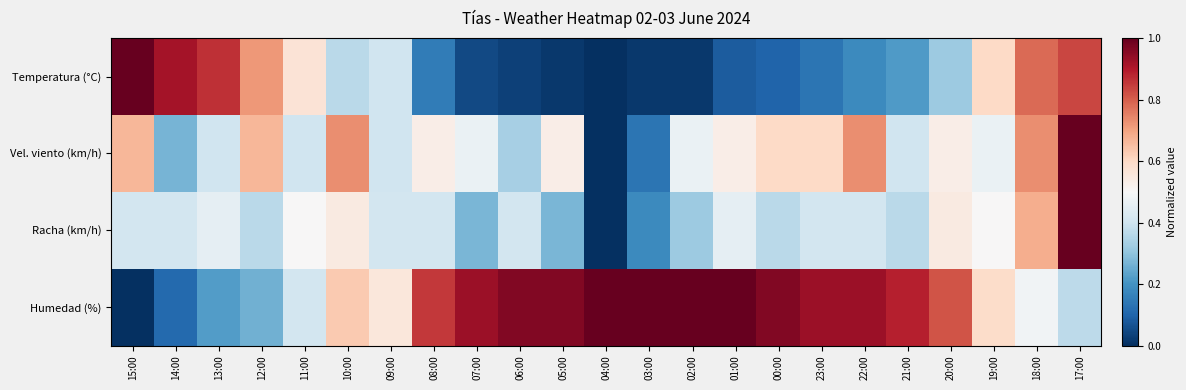

Reading left to right, transcribe all the data shown in this chart.

Temperatura (°C): 15:00=1.0	14:00=0.9	13:00=0.9	12:00=0.7	11:00=0.6	10:00=0.4	09:00=0.4	08:00=0.2	07:00=0.1	06:00=0.0	05:00=0.0	04:00=0.0	03:00=0.0	02:00=0.0	01:00=0.1	00:00=0.1	23:00=0.1	22:00=0.2	21:00=0.2	20:00=0.3	19:00=0.6	18:00=0.8	17:00=0.8
Vel. viento (km/h): 15:00=0.7	14:00=0.3	13:00=0.4	12:00=0.7	11:00=0.4	10:00=0.7	09:00=0.4	08:00=0.5	07:00=0.5	06:00=0.3	05:00=0.5	04:00=0.0	03:00=0.1	02:00=0.5	01:00=0.5	00:00=0.6	23:00=0.6	22:00=0.7	21:00=0.4	20:00=0.5	19:00=0.5	18:00=0.7	17:00=1.0
Racha (km/h): 15:00=0.4	14:00=0.4	13:00=0.5	12:00=0.4	11:00=0.5	10:00=0.5	09:00=0.4	08:00=0.4	07:00=0.3	06:00=0.4	05:00=0.3	04:00=0.0	03:00=0.2	02:00=0.3	01:00=0.5	00:00=0.4	23:00=0.4	22:00=0.4	21:00=0.4	20:00=0.5	19:00=0.5	18:00=0.7	17:00=1.0
Humedad (%): 15:00=0.0	14:00=0.1	13:00=0.2	12:00=0.3	11:00=0.4	10:00=0.6	09:00=0.6	08:00=0.9	07:00=0.9	06:00=1.0	05:00=1.0	04:00=1.0	03:00=1.0	02:00=1.0	01:00=1.0	00:00=1.0	23:00=0.9	22:00=0.9	21:00=0.9	20:00=0.8	19:00=0.6	18:00=0.5	17:00=0.4